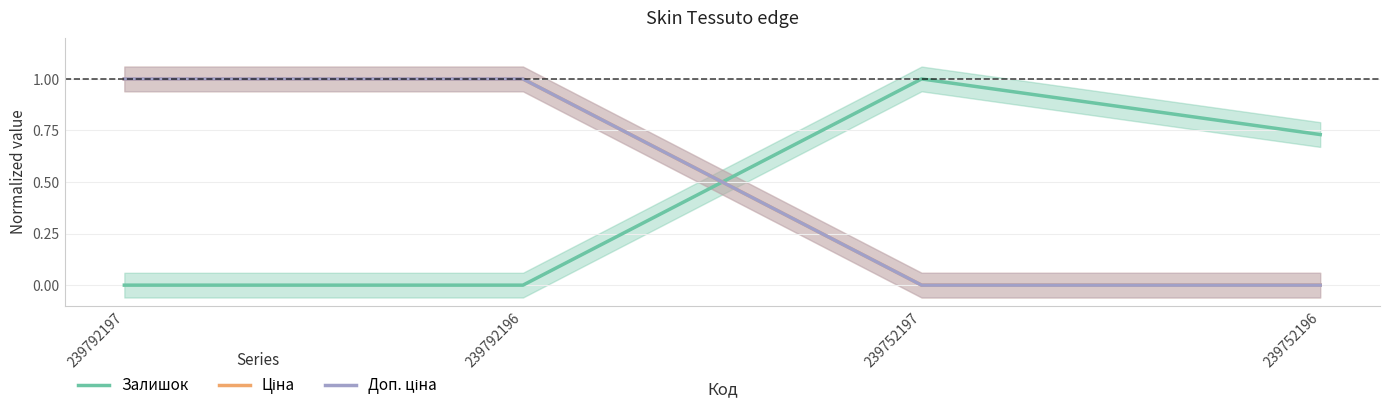

True or false: Ціна and Доп. ціна cross at least once.

False